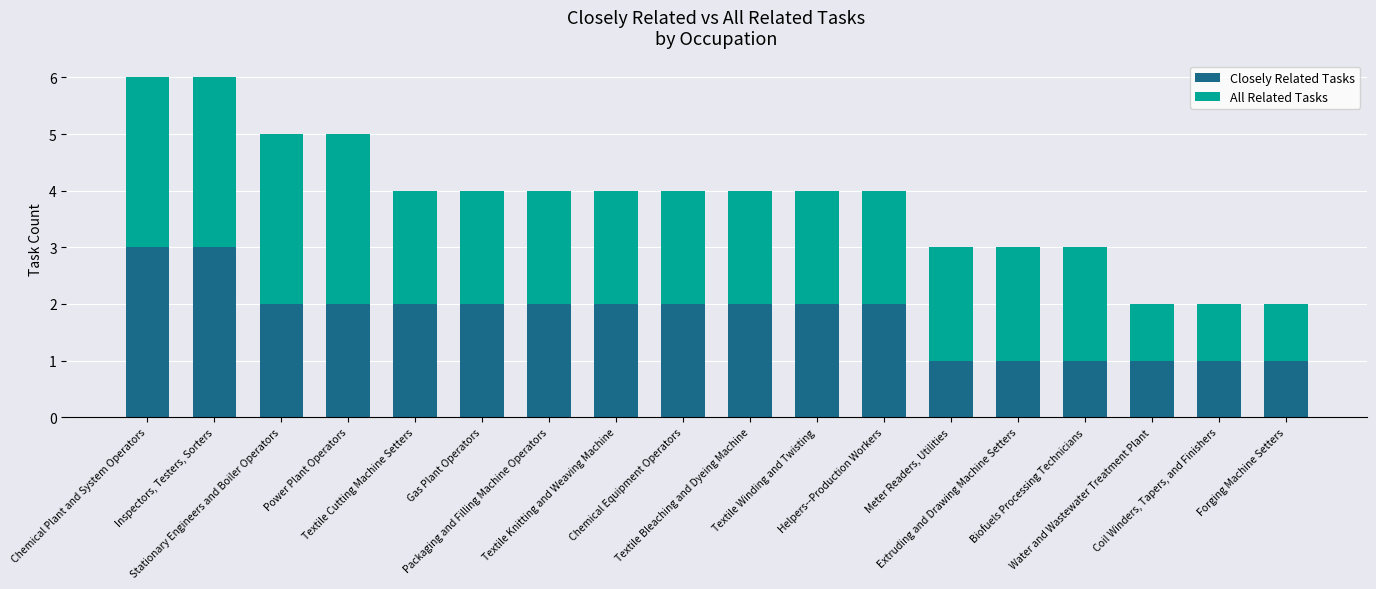

What is the value of the Closely Related Tasks bar at the 17th from the left?

1